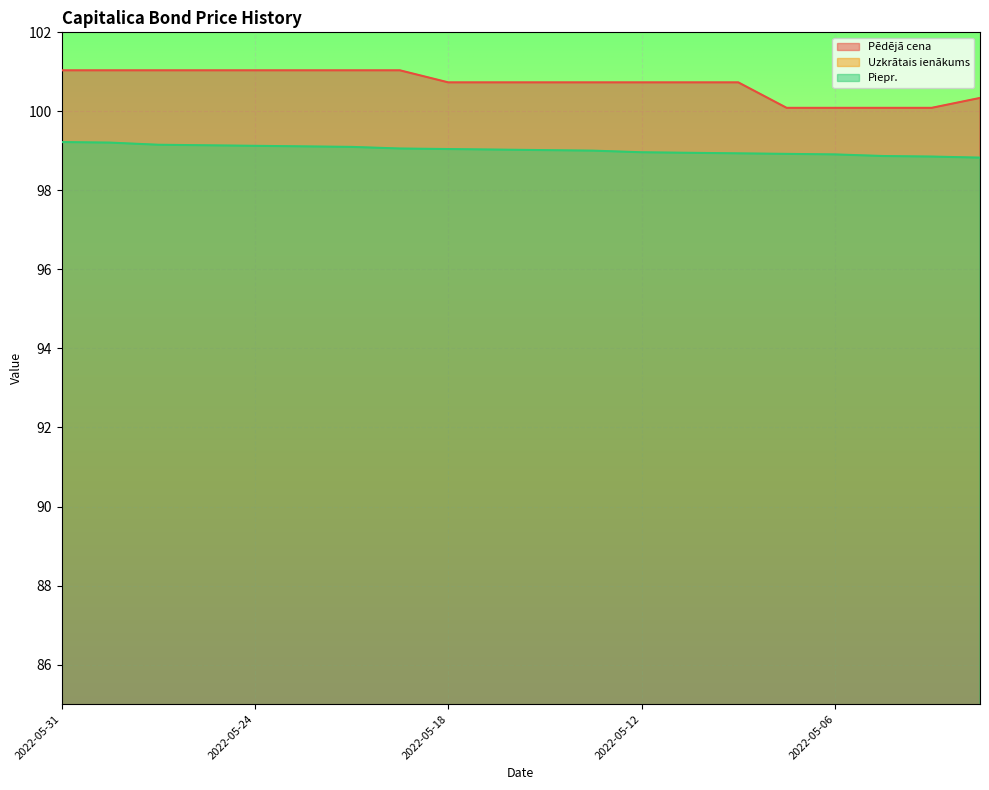

True or false: Piepr. and Pēdējā cena cross at least once.

False